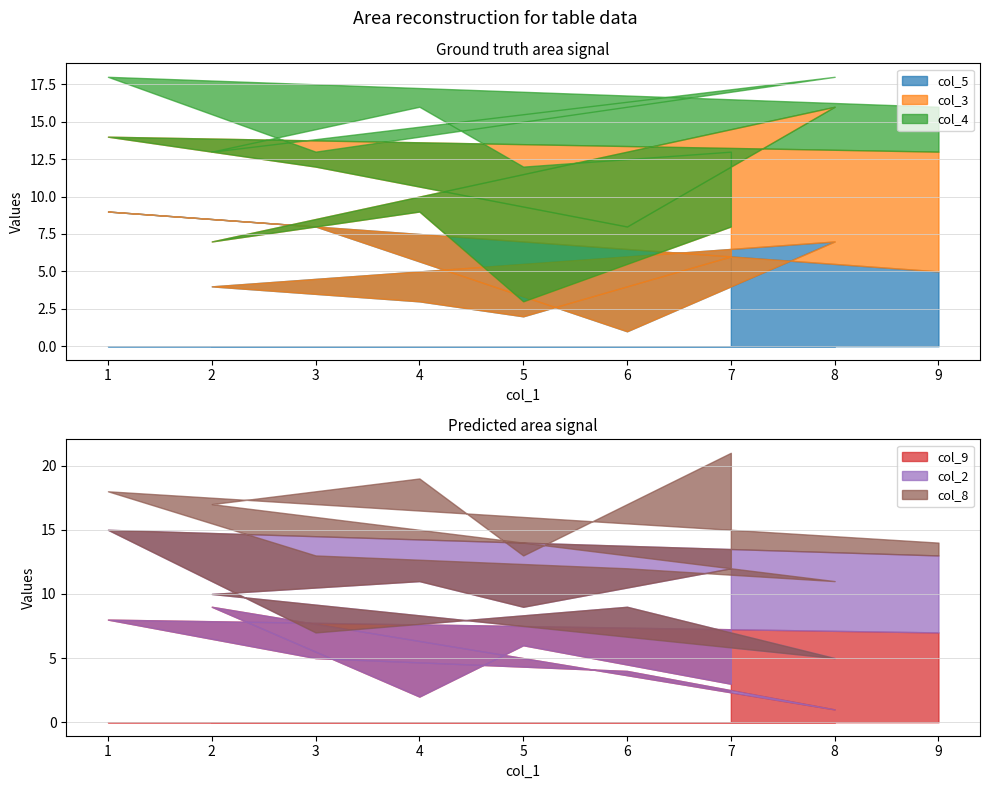

The value of col_5 at 1 is 6. True or false?

False